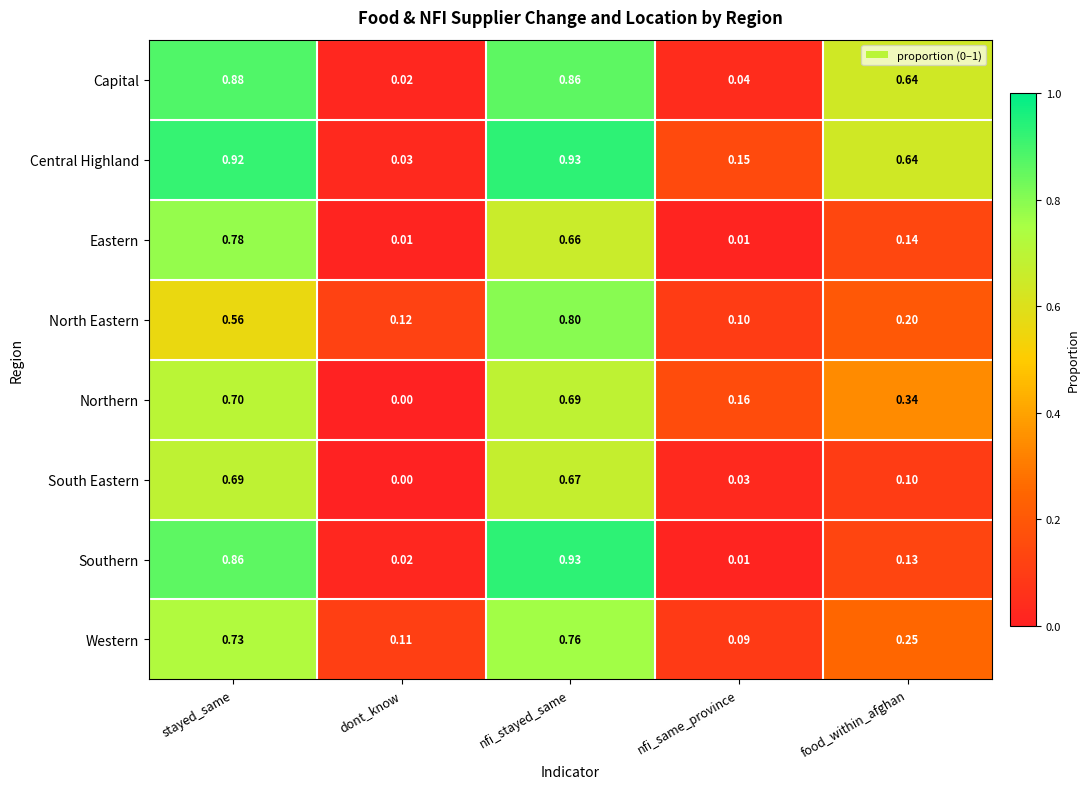

Is the value of Capital at stayed_same greater than the value of Northern at stayed_same?

Yes